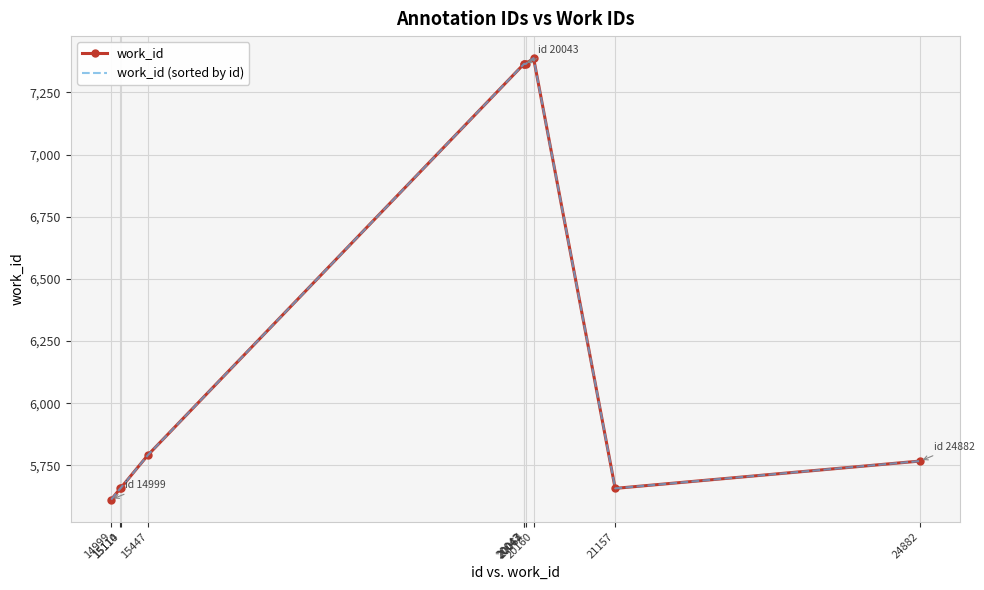

True or false: work_id and work_id (sorted by id) intersect in this chart.

False